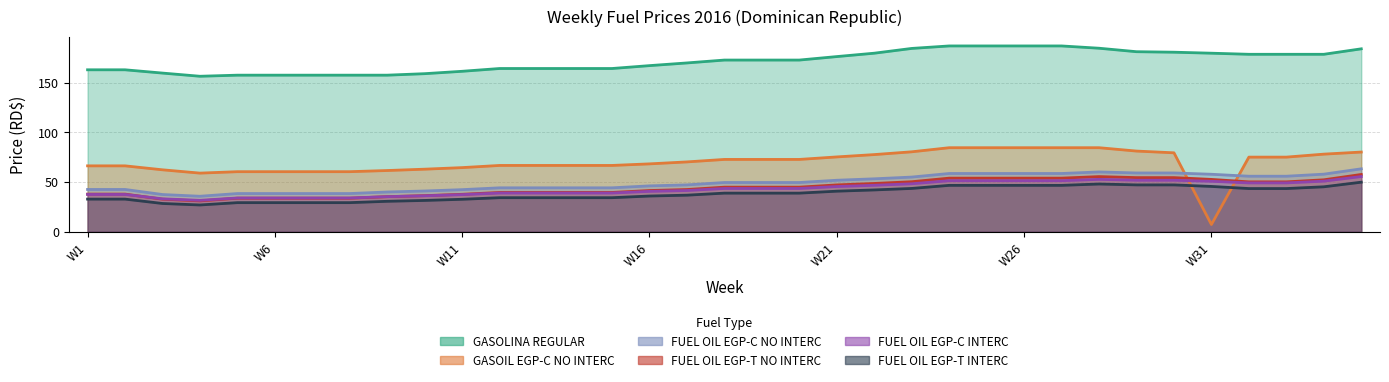

True or false: FUEL OIL EGP-C NO INTERC and GASOLINA REGULAR cross at least once.

False